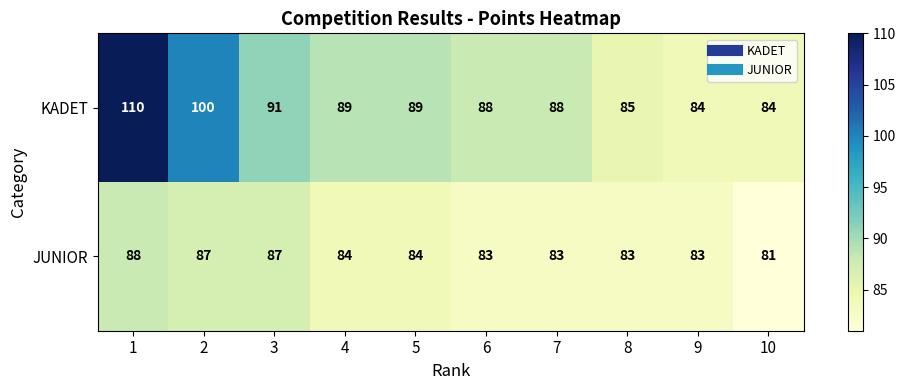

Read the JUNIOR value at 1.

88